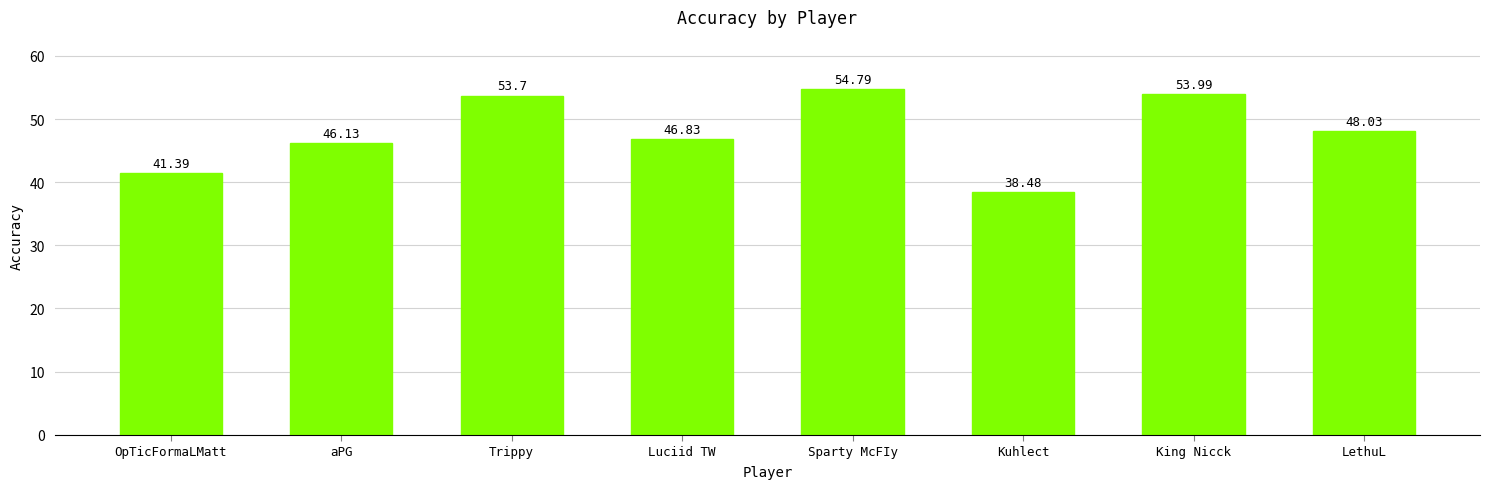

What is the label of the 3rd bar from the right?

Kuhlect